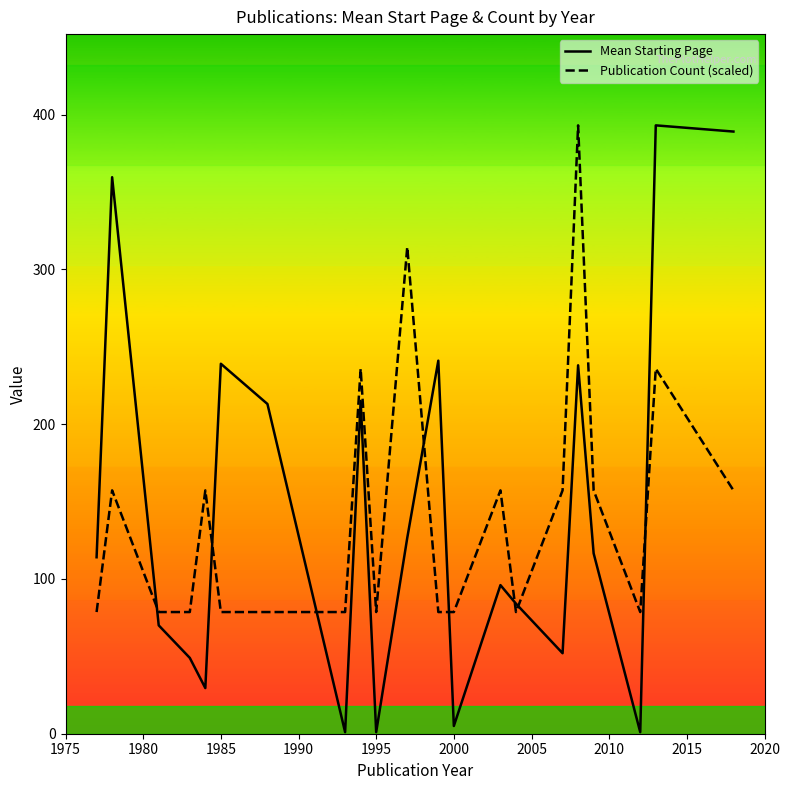

True or false: Publication Count (scaled) and Mean Starting Page intersect in this chart.

True